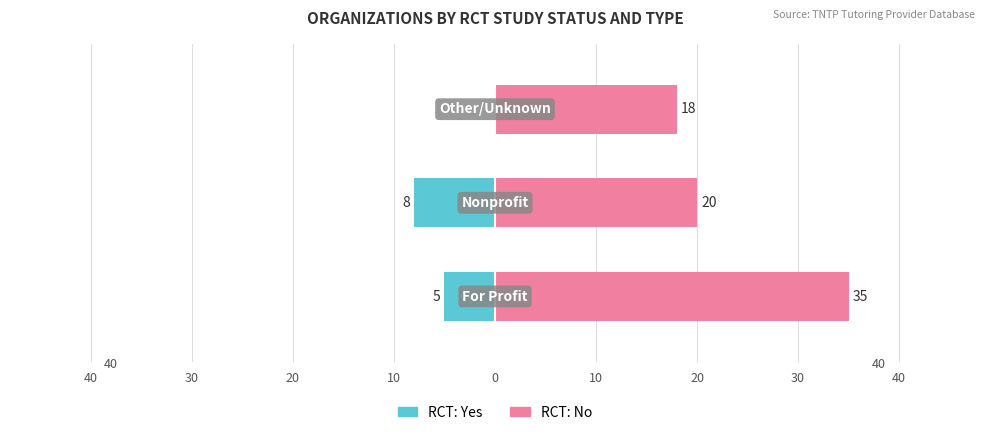

Are the bars grouped side by side (vs. stacked)?

Yes